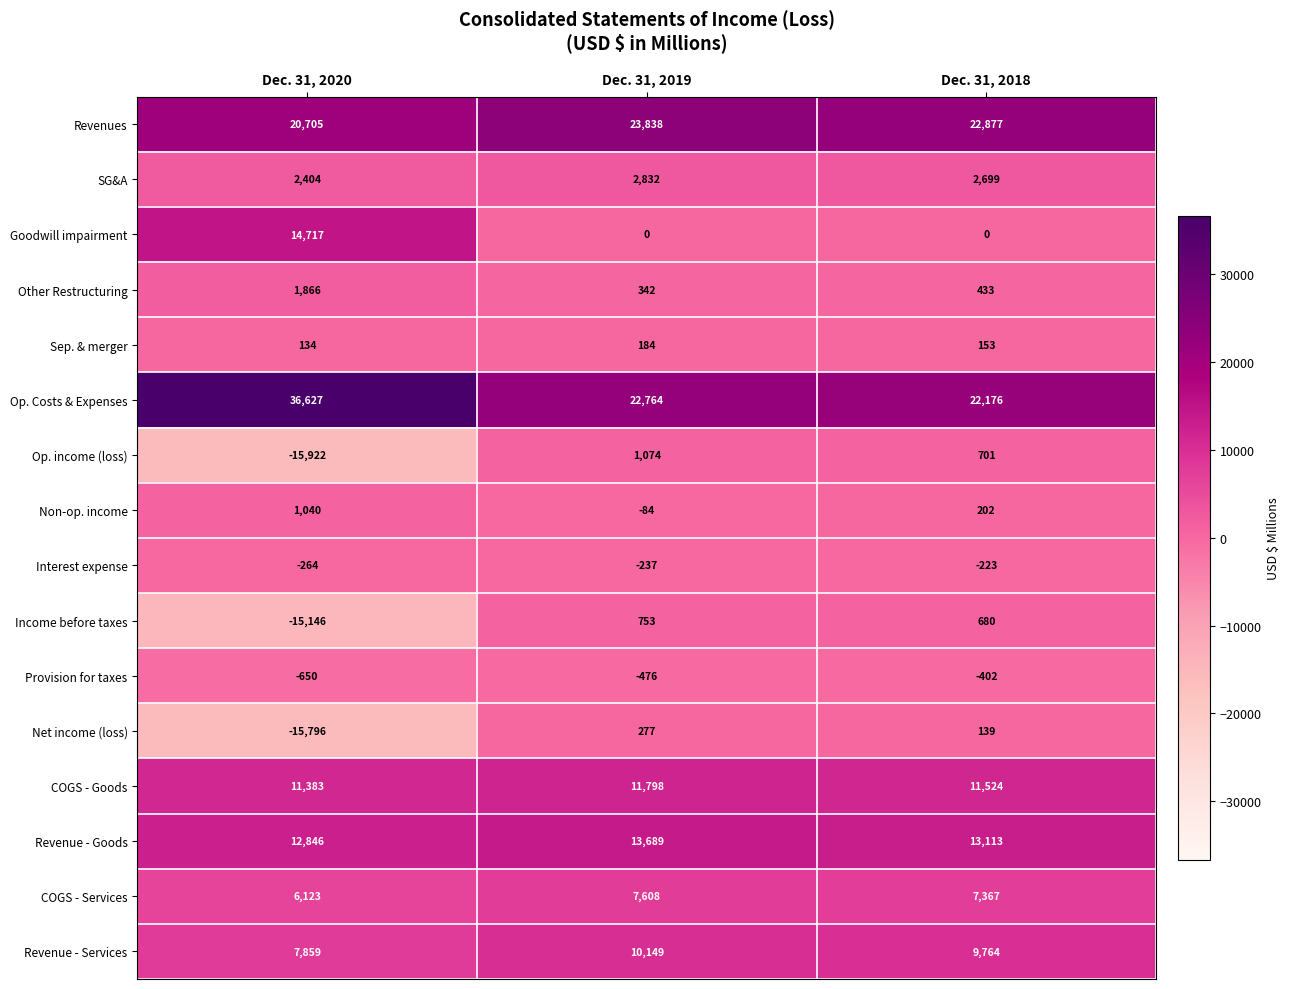

What is the spread (max minus min) of values at Dec. 31, 2018?

23279